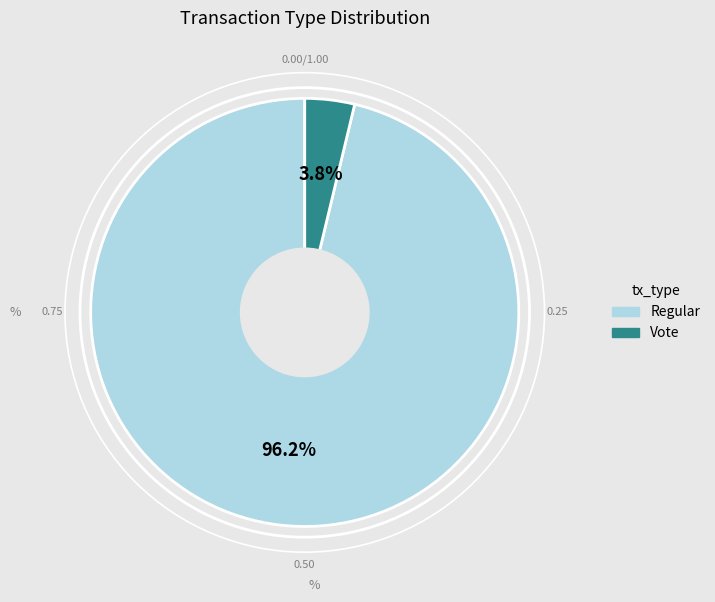

To the nearest percent, what is the combined percentage of Regular and Vote?

100%